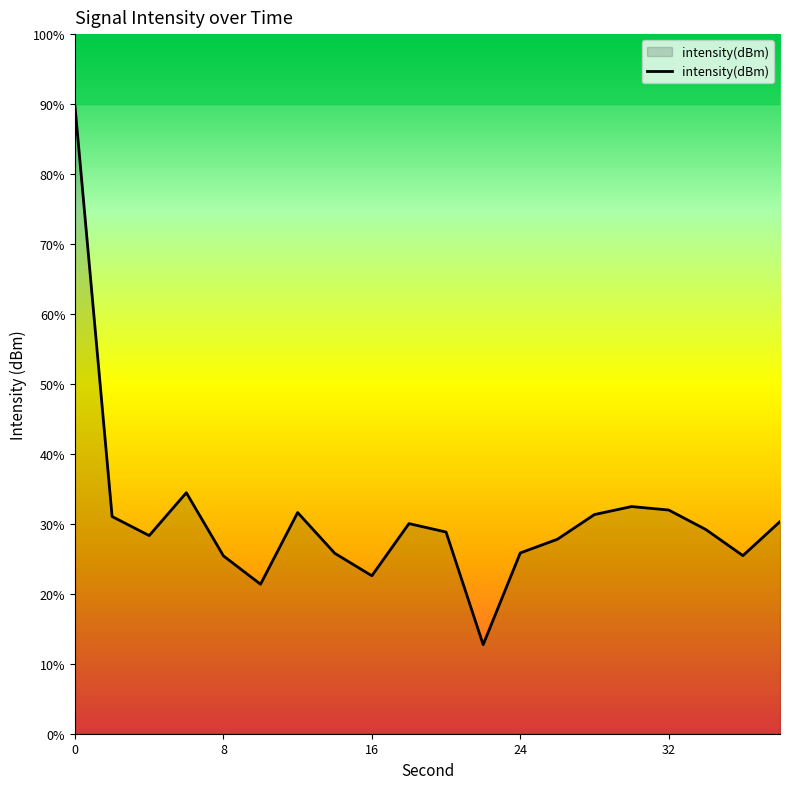

Read the value at 30.

-120.3